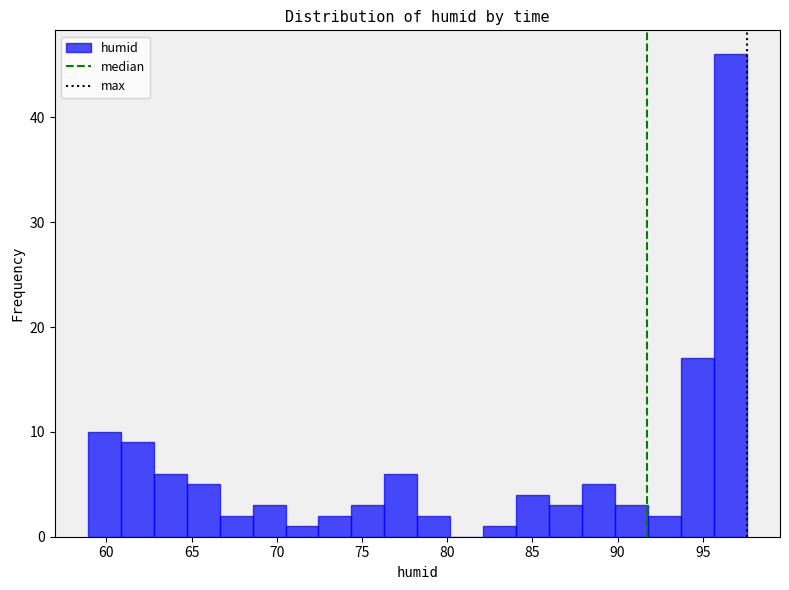

Read against the x-axis, roughly where is the centre of the tallest bar?

96.5